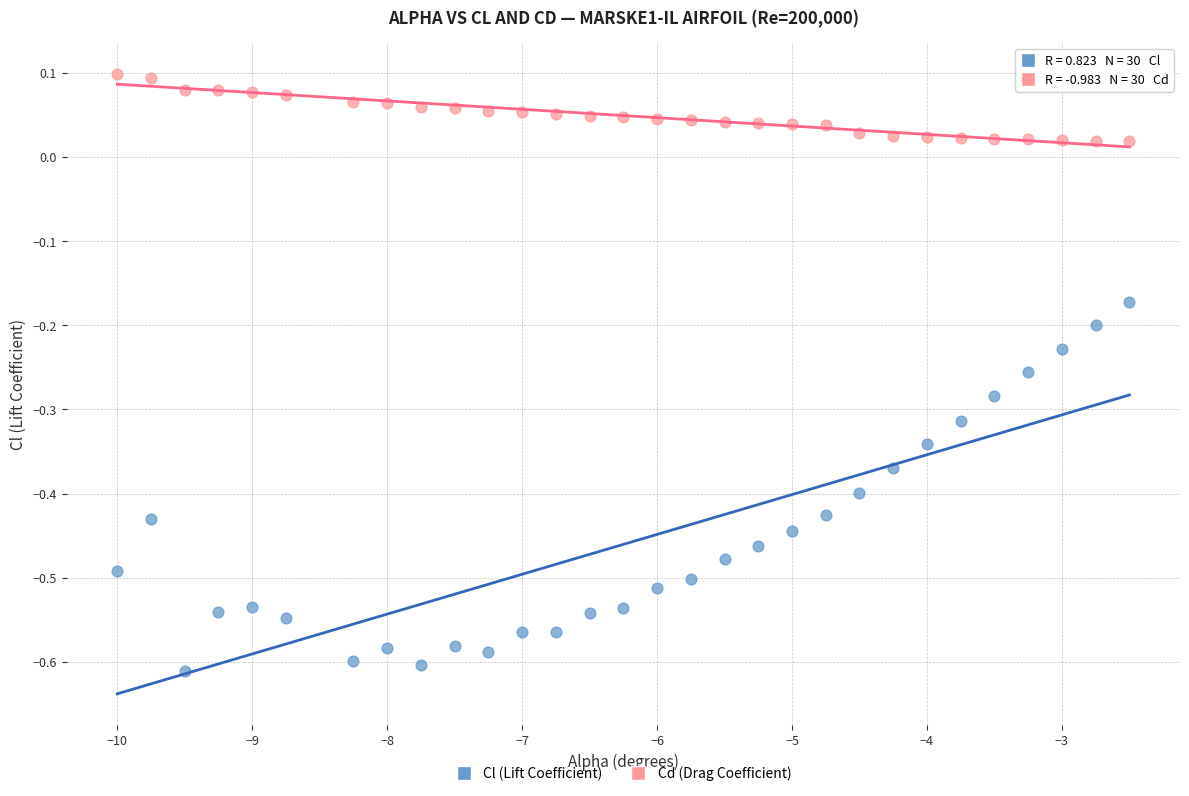

Which series has the widest spread of Y values?

Cl (Lift Coefficient)